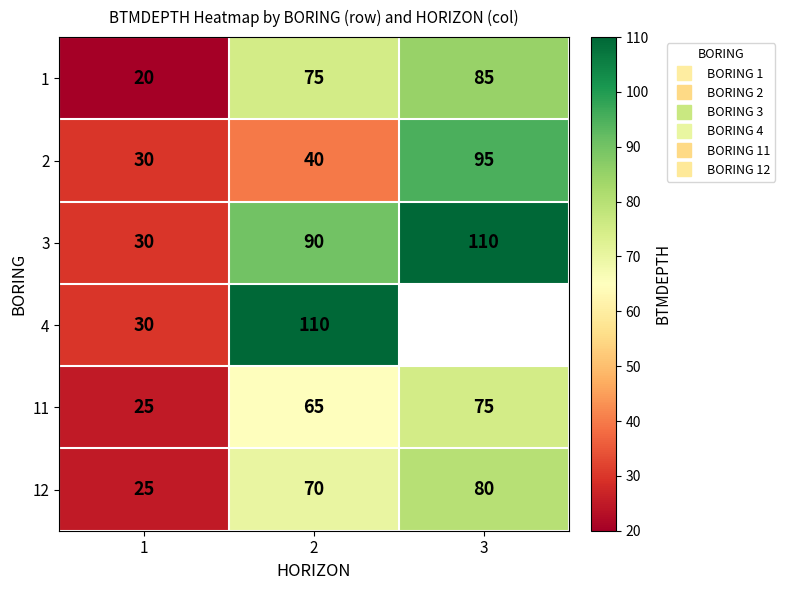

Rank the series at 1 from highest to lowest value.

2, 3, 4, 11, 12, 1